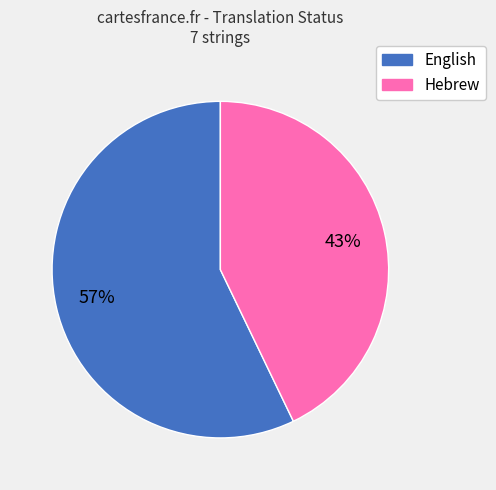

True or false: Hebrew accounts for 53% of the total.

False